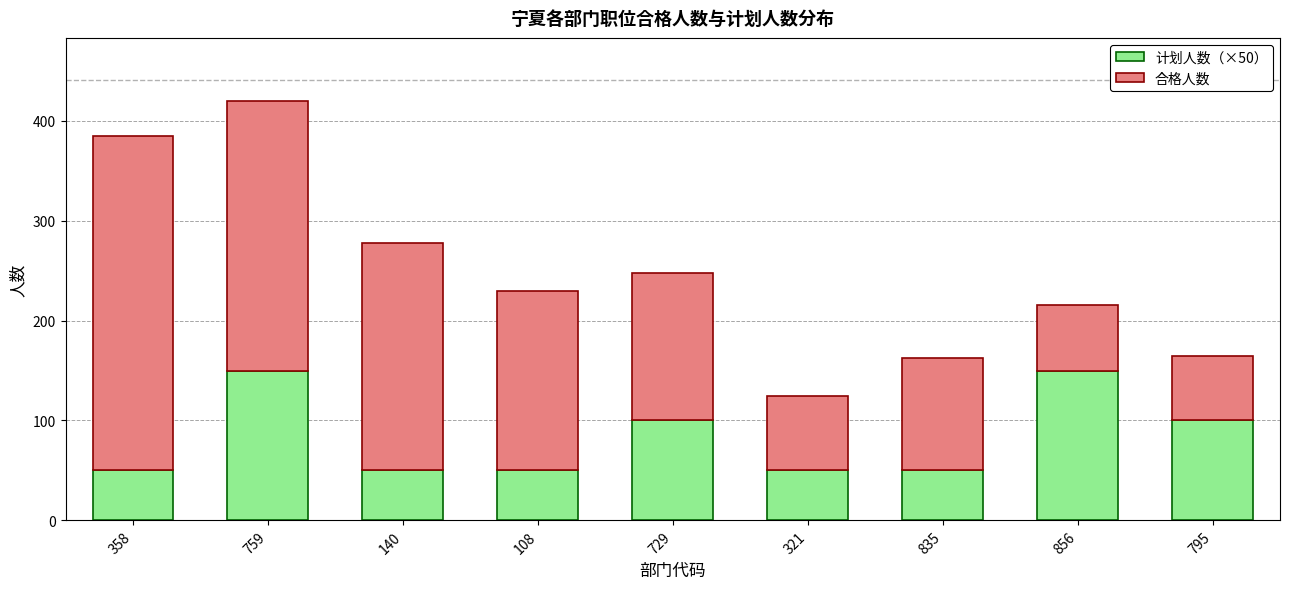

Are the bars grouped side by side (vs. stacked)?

No